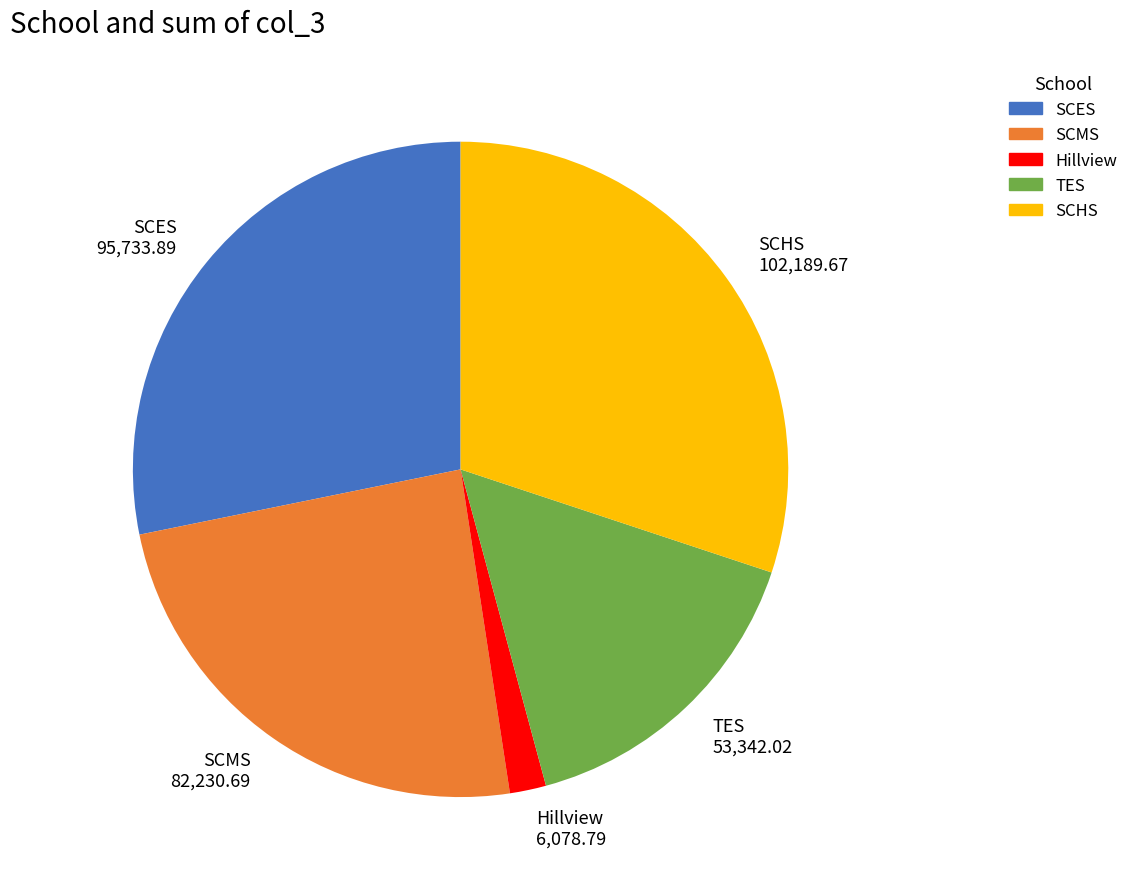

The TES slice represents 28% of the pie. True or false?

False